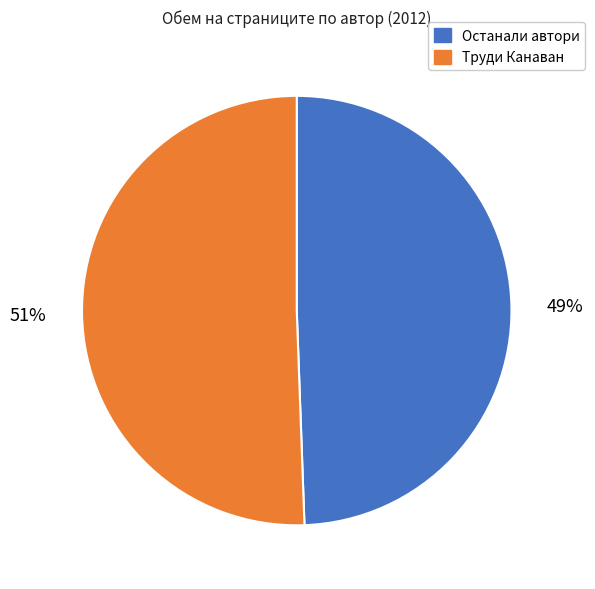

Is there any slice that represents more than half of the pie?

Yes